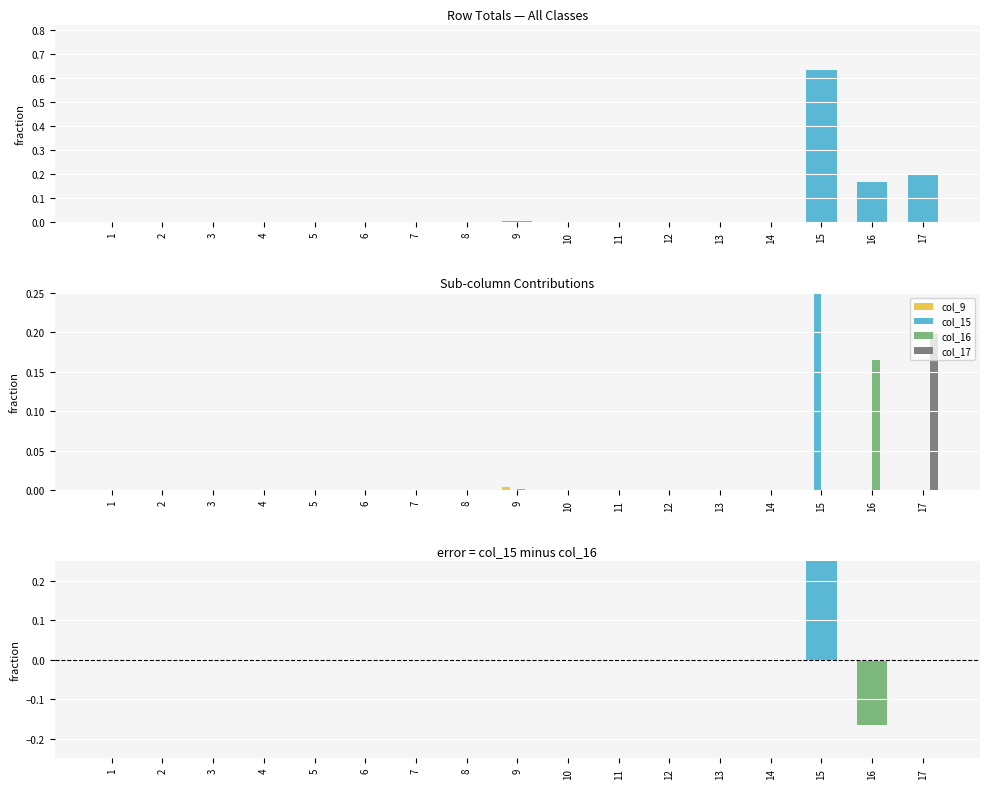

Are the bars horizontal?

No